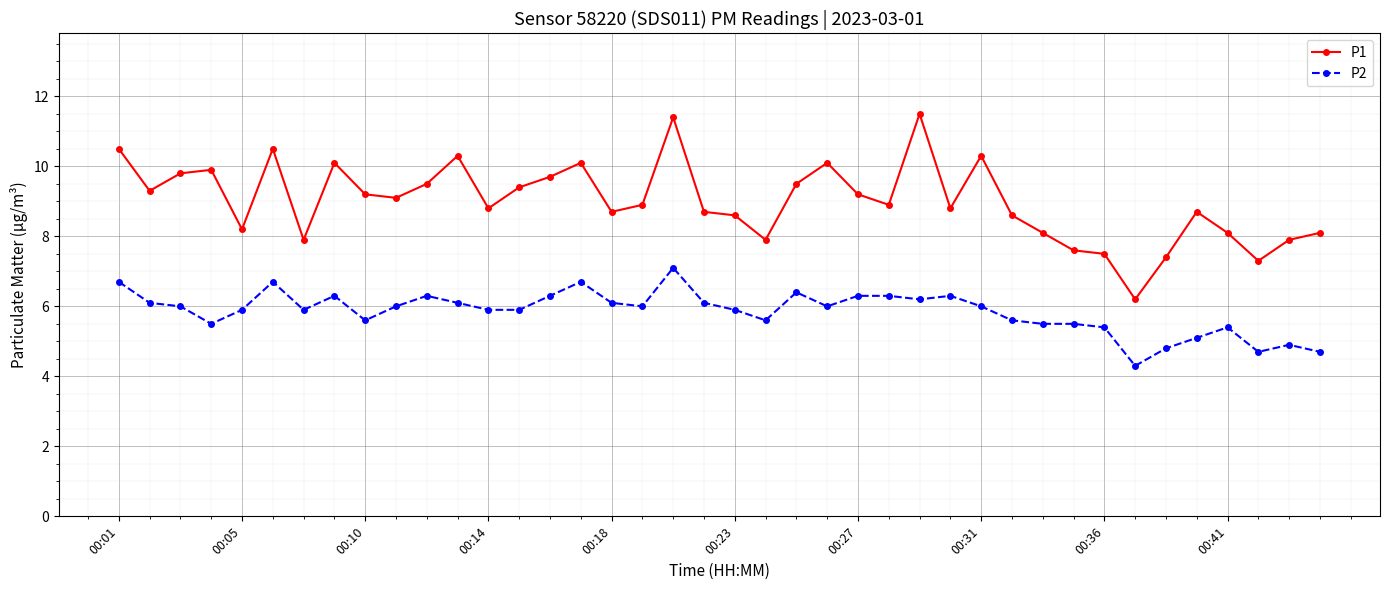

Which series has the widest spread of values?

P1